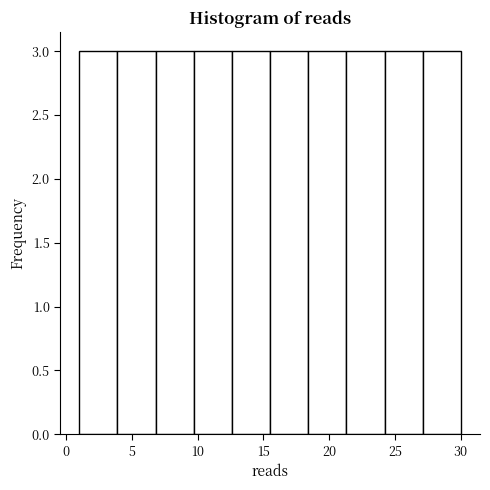

How tall is the bar that spans 18.4 to 21.3 on the x-axis? Neither the bar edges nor the heights are printed on the chart, so give them approximately, as read against the axes.

3